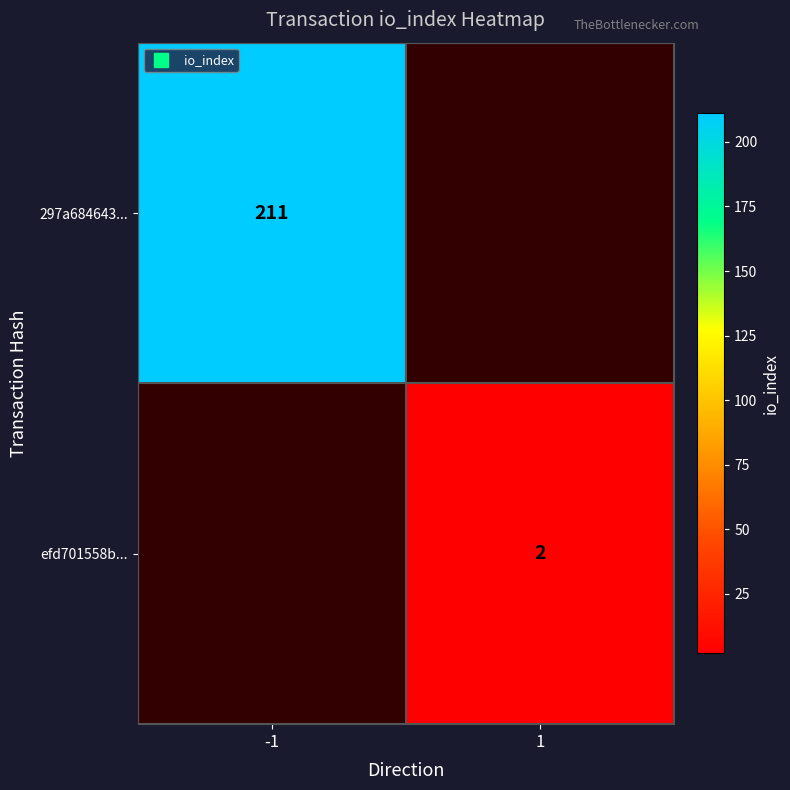

How many categories are shown in the chart?

2